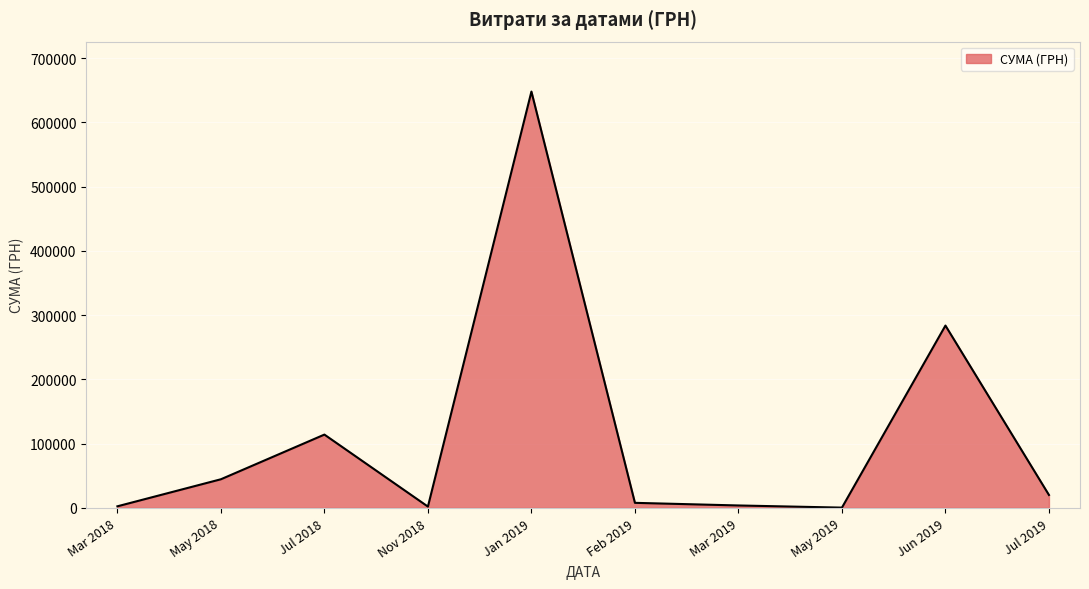

What is the maximum value shown in the chart?

647869.6